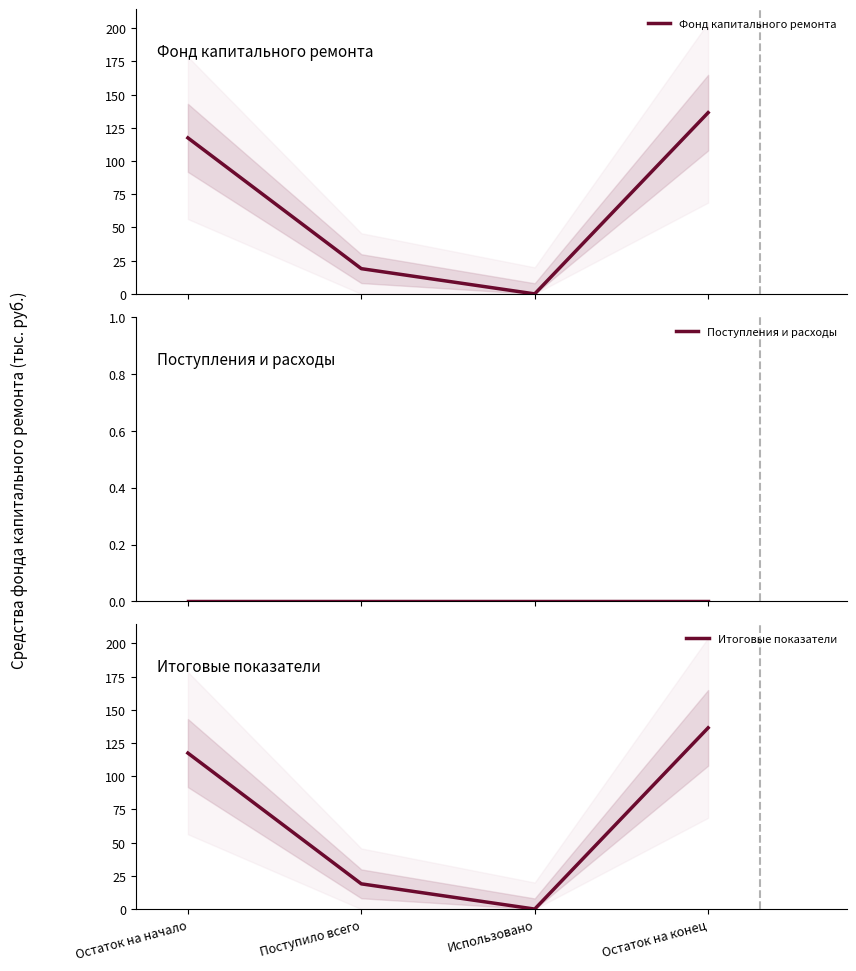

What is the value of the Итоговые показатели point at the 1st from the left?

117.5